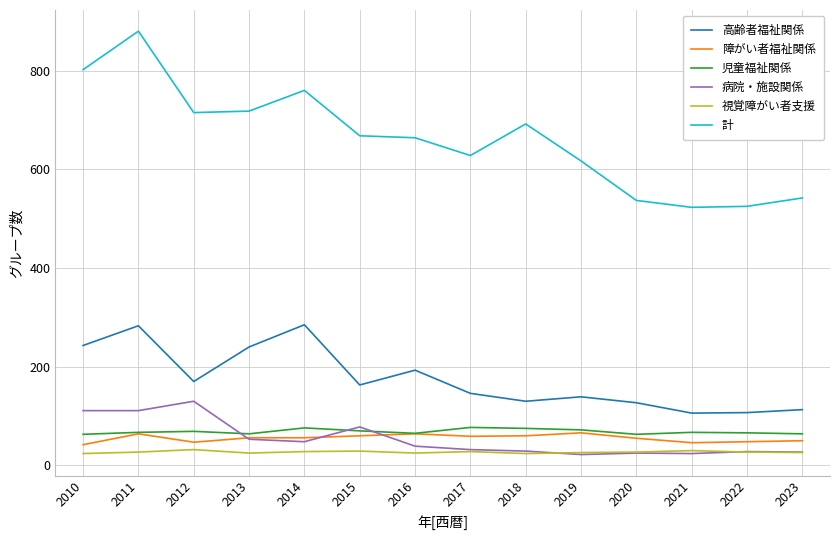

What is the approximate value of 視覚障がい者支援 at 2020?

27